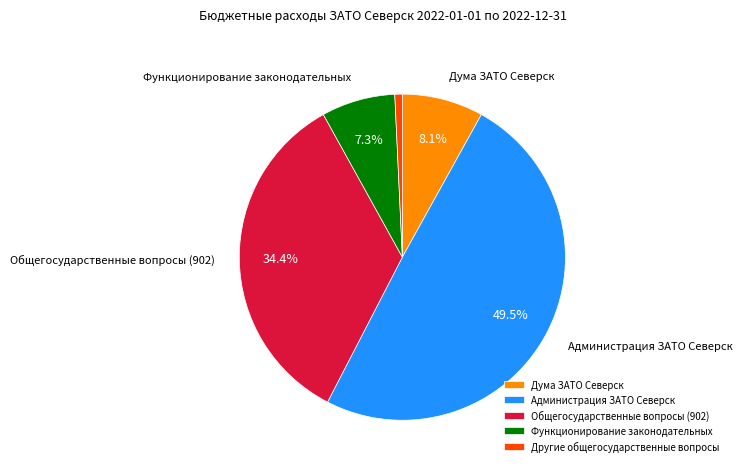

Which category has the biggest portion of the pie?

Администрация ЗАТО Северск